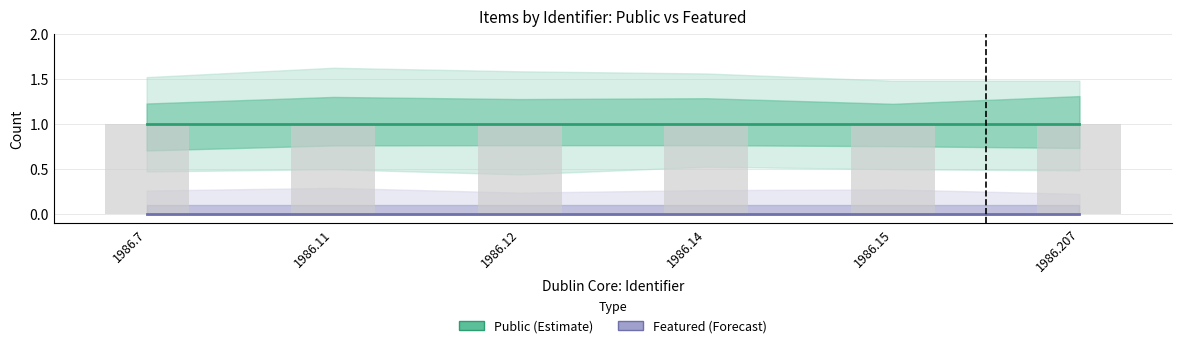

Which series changed the most between 1986.15 and 1986.207?

Public (Estimate)